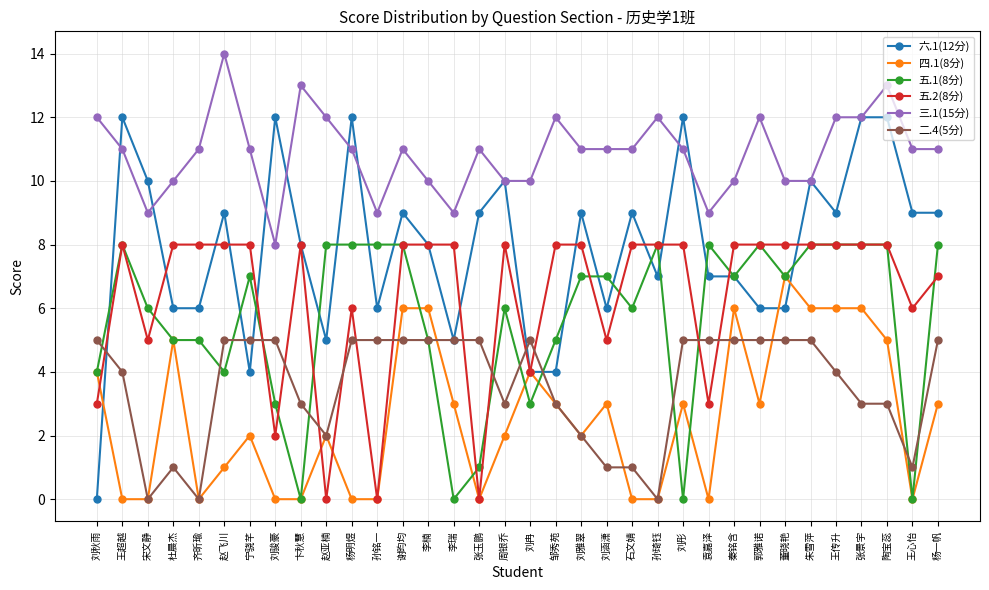

What is the difference between the 六.1(12分) values at 王传升 and 宋文静?

1